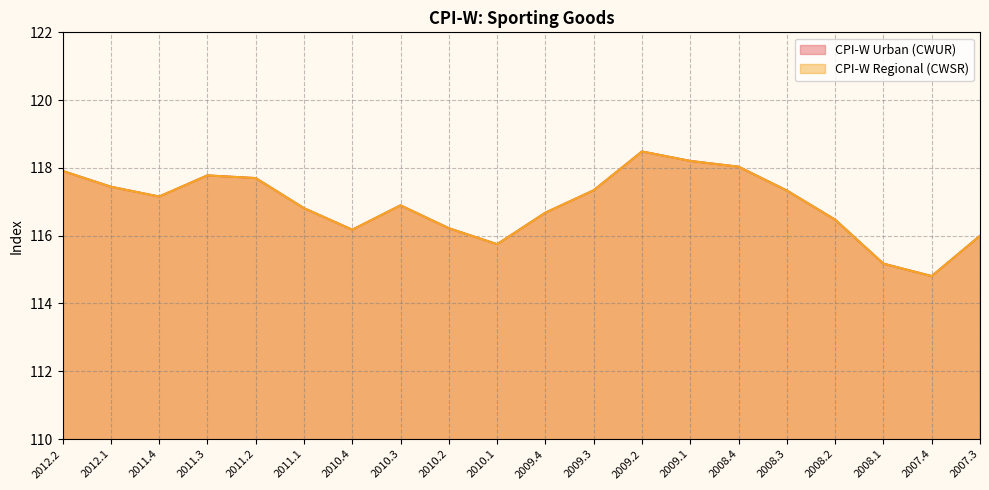

True or false: CPI-W Urban (CWUR) and CPI-W Regional (CWSR) intersect in this chart.

False